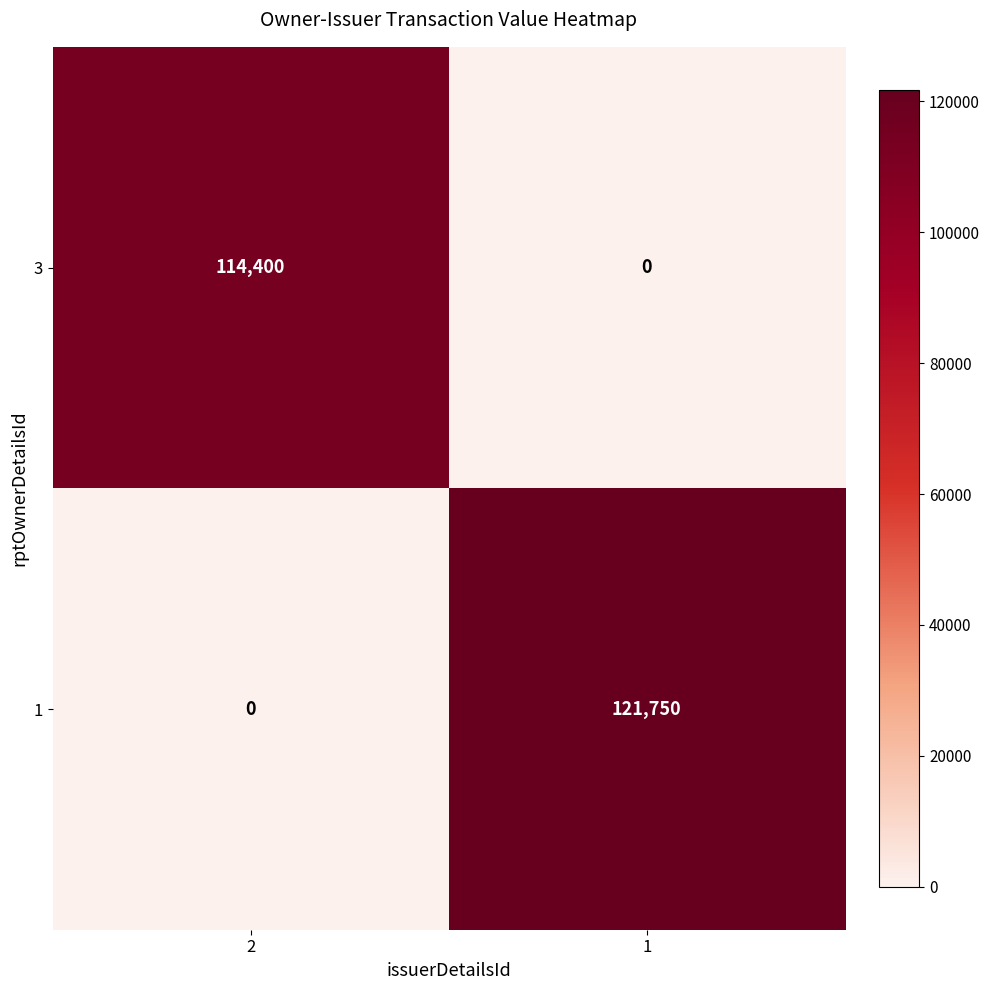

How many distinct data groups are displayed?

2